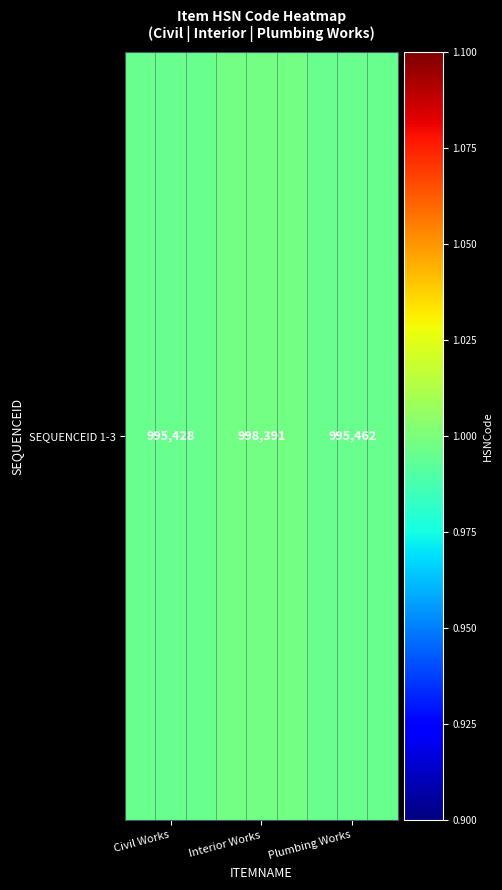

Is it true that the value at Interior Works is 998391?

True